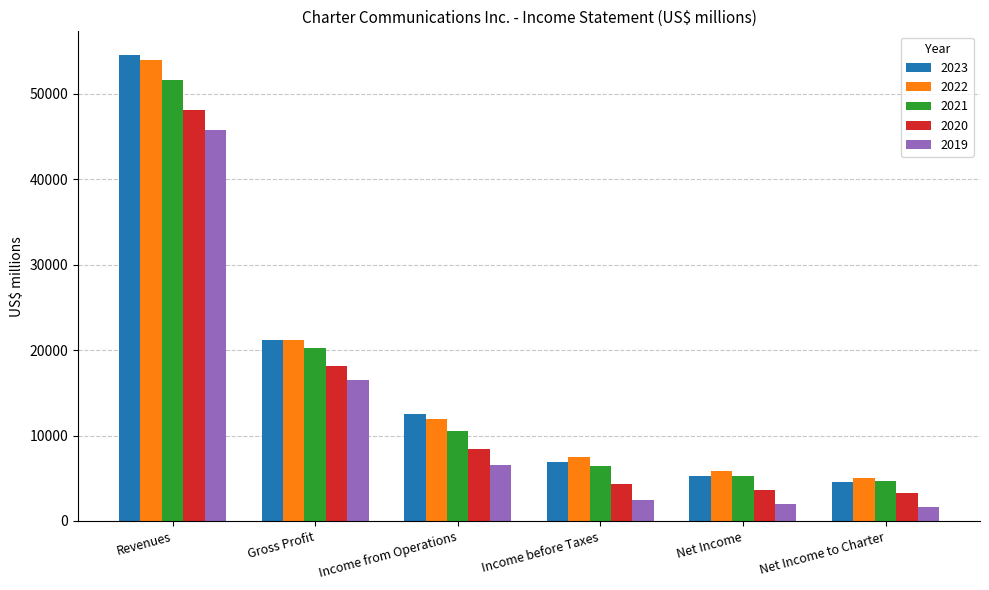

Reading left to right, list all the values displayed in this chart.

2023: Revenues=54607	Gross Profit=21202	Income from Operations=12559	Income before Taxes=6854	Net Income=5261	Net Income to Charter=4557
2022: Revenues=54022	Gross Profit=21146	Income from Operations=11962	Income before Taxes=7462	Net Income=5849	Net Income to Charter=5055
2021: Revenues=51682	Gross Profit=20200	Income from Operations=10526	Income before Taxes=6388	Net Income=5320	Net Income to Charter=4654
2020: Revenues=48097	Gross Profit=18167	Income from Operations=8405	Income before Taxes=4302	Net Income=3676	Net Income to Charter=3222
2019: Revenues=45764	Gross Profit=16540	Income from Operations=6511	Income before Taxes=2431	Net Income=1992	Net Income to Charter=1668